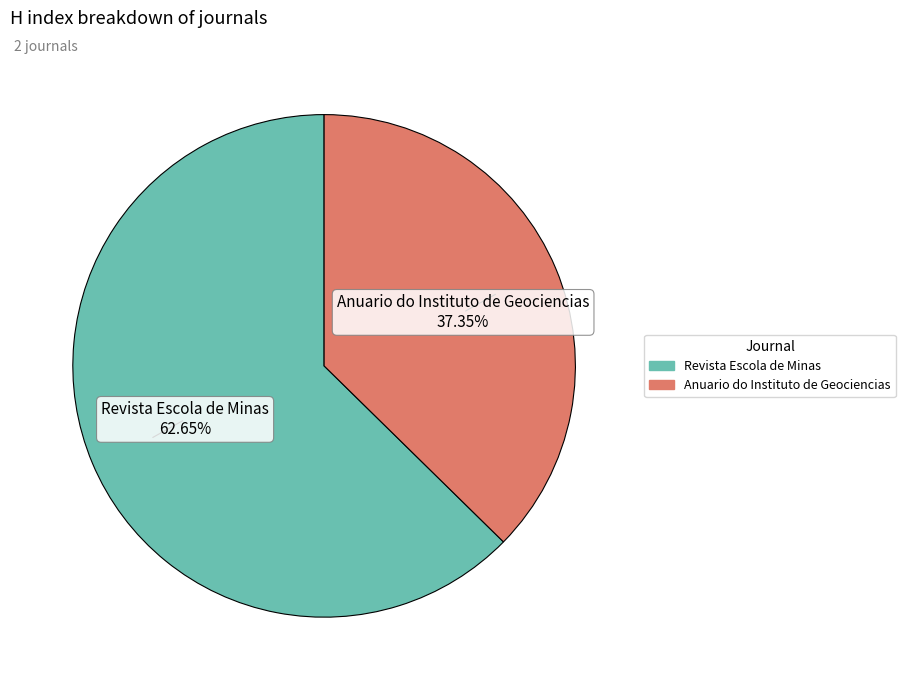

To the nearest percent, what portion does Anuario do Instituto de Geociencias represent?

37%